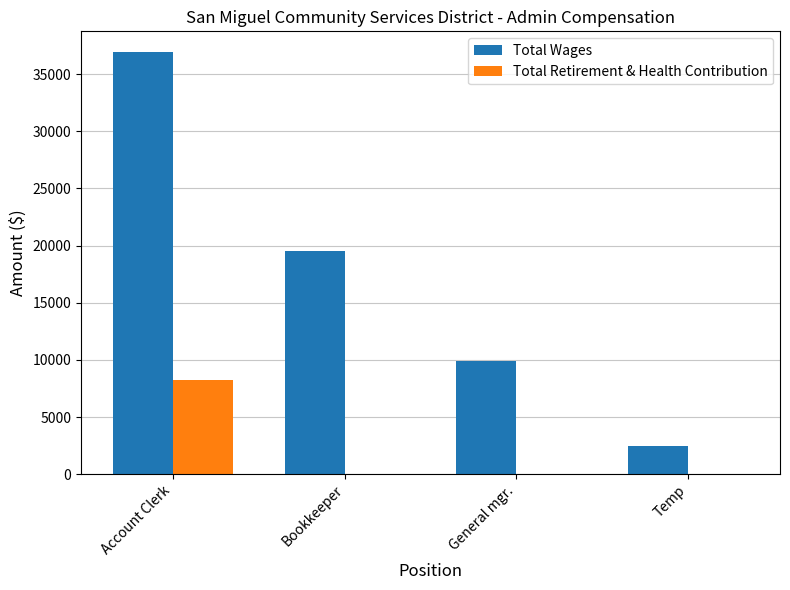

What is the sum of all Total Retirement & Health Contribution values?

8280